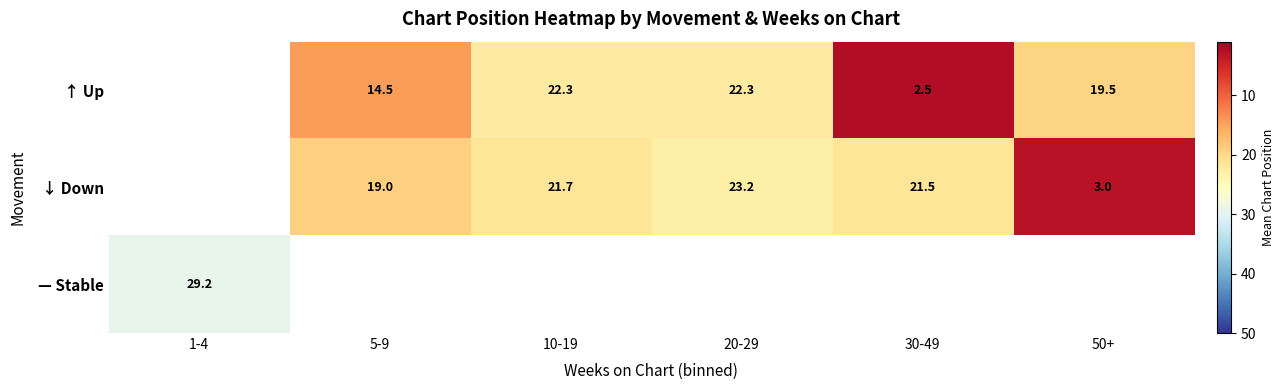

The ↑ Up series shows 0.9 at 30-49. True or false?

False